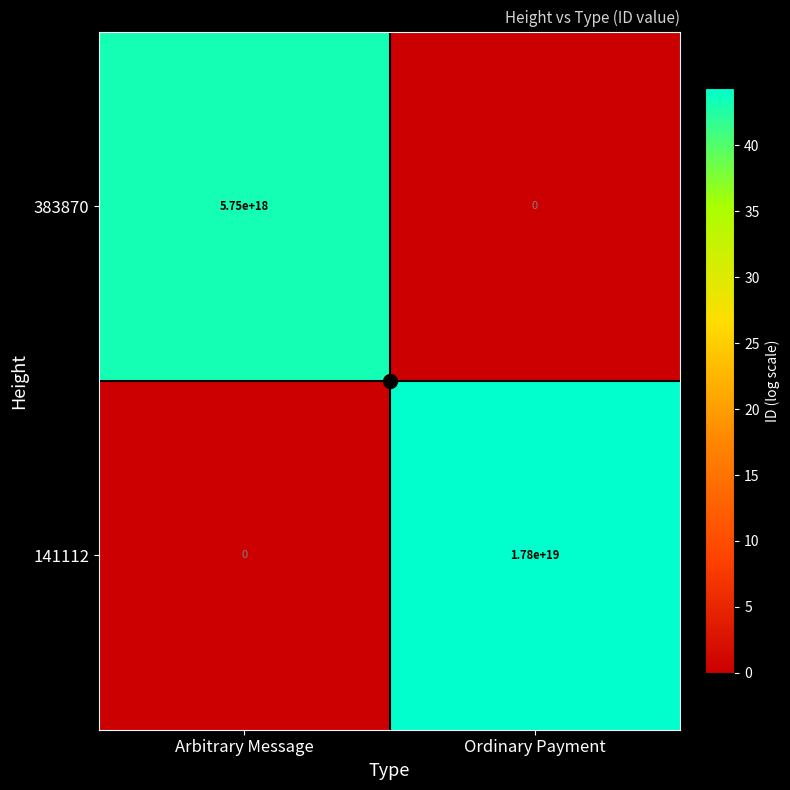

Where is 141112 nearest to the value 8900000000000000000?

Arbitrary Message